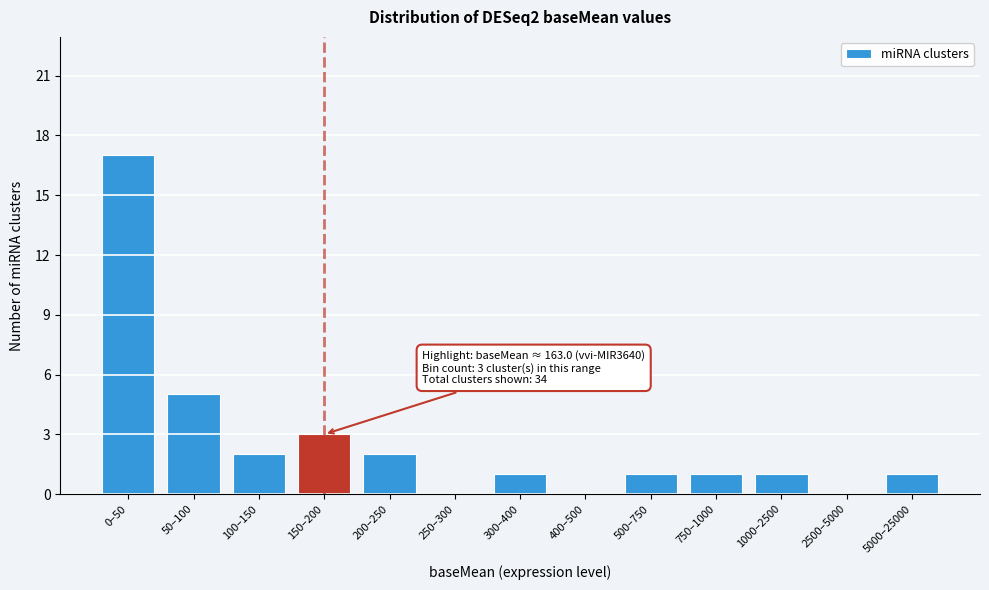

Reading left to right, transcribe all the data shown in this chart.

0–50=17	50–100=5	100–150=2	150–200=3	200–250=2	250–300=0	300–400=1	400–500=0	500–750=1	750–1000=1	1000–2500=1	2500–5000=0	5000–25000=1